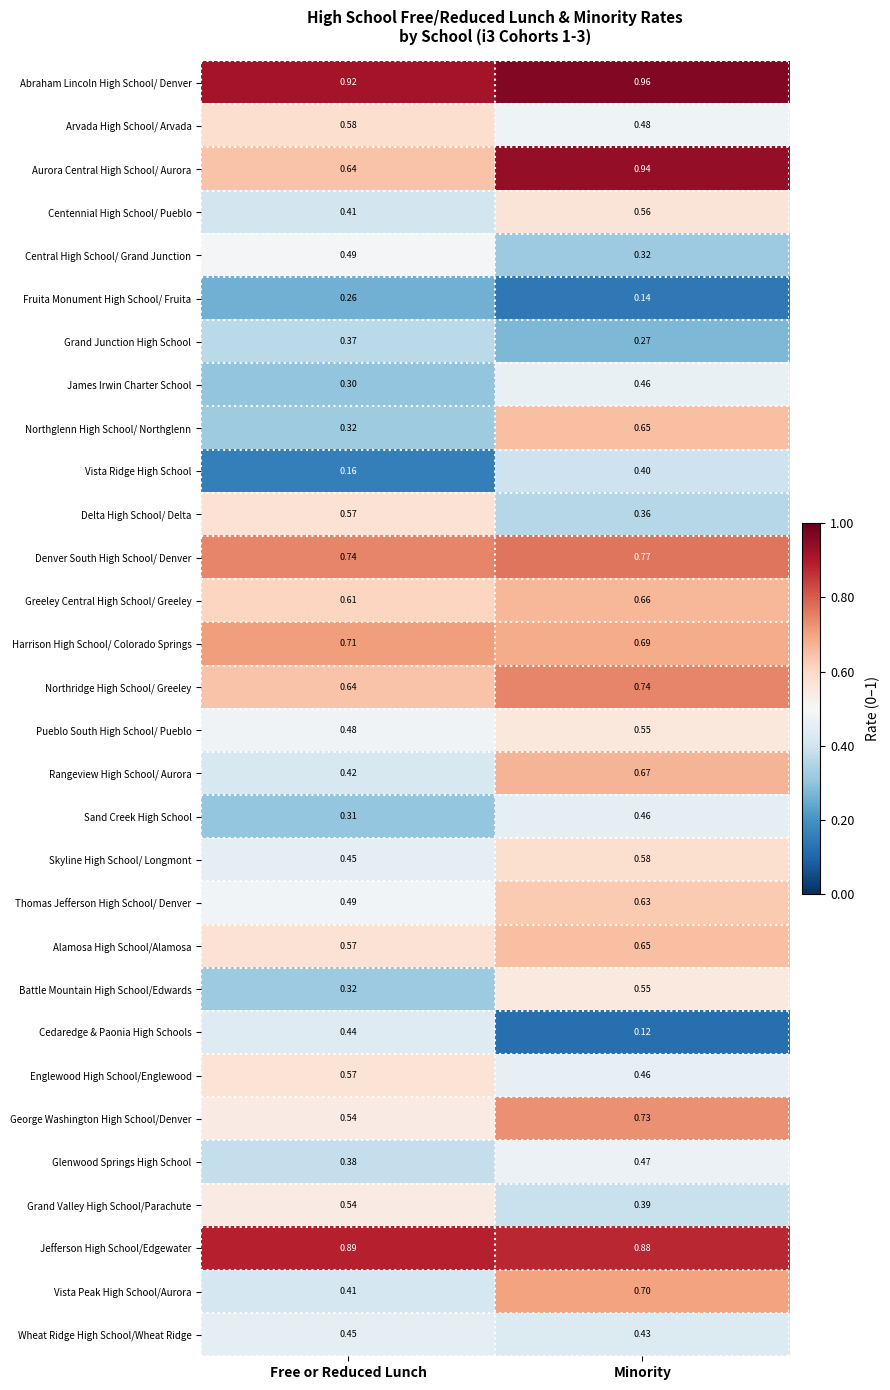

Where is Grand Junction High School nearest to the value 0?

Minority